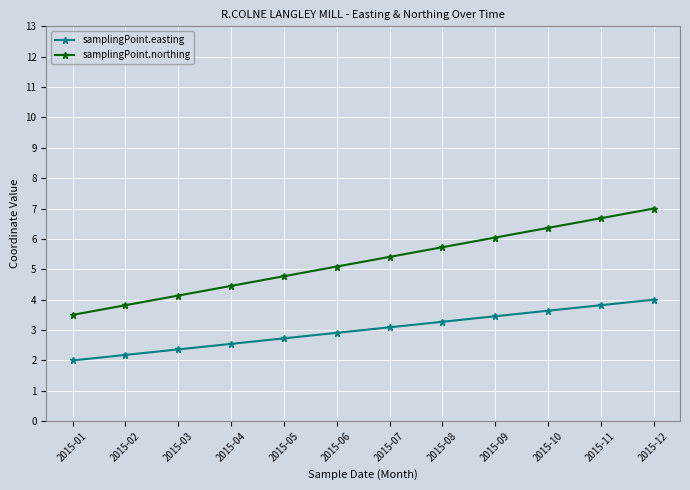

List the labels in order of samplingPoint.easting value, largest first.

2015-12, 2015-11, 2015-10, 2015-09, 2015-08, 2015-07, 2015-06, 2015-05, 2015-04, 2015-03, 2015-02, 2015-01